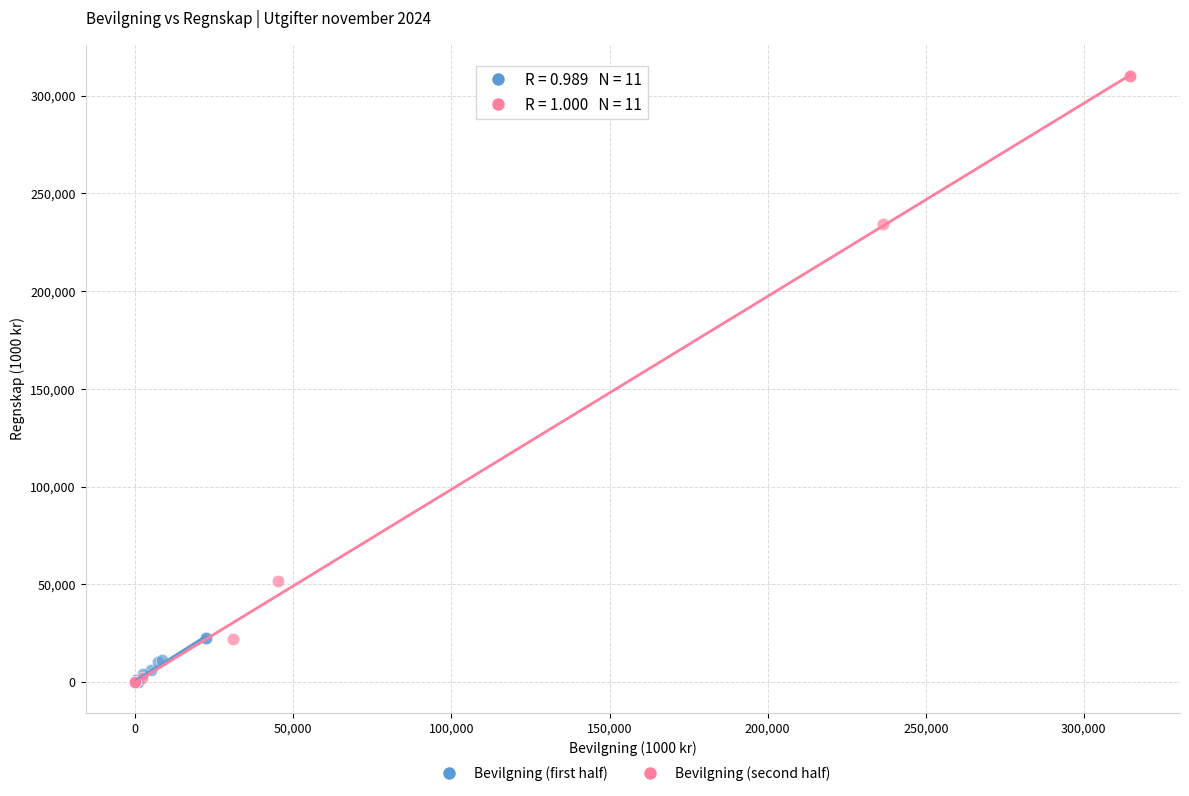

Which series has the largest Y range (max minus min)?

Bevilgning (second half)